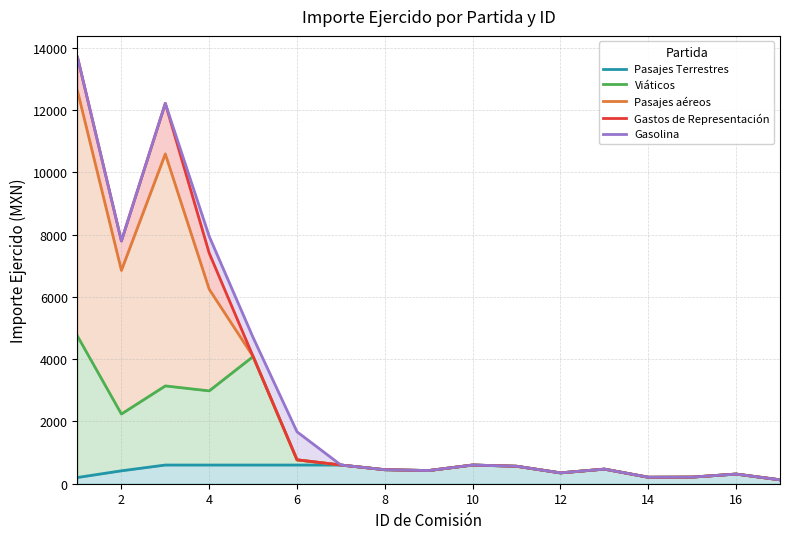

What is the sum of all Viáticos values?

22254